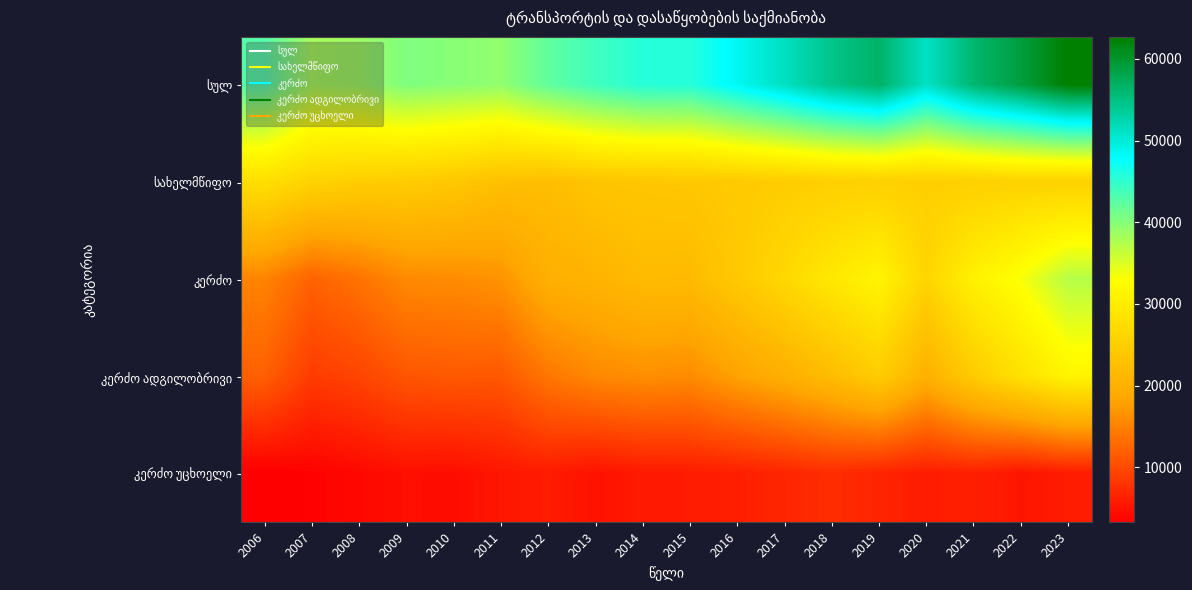

What is the spread (max minus min) of values at 2016?

42376.0